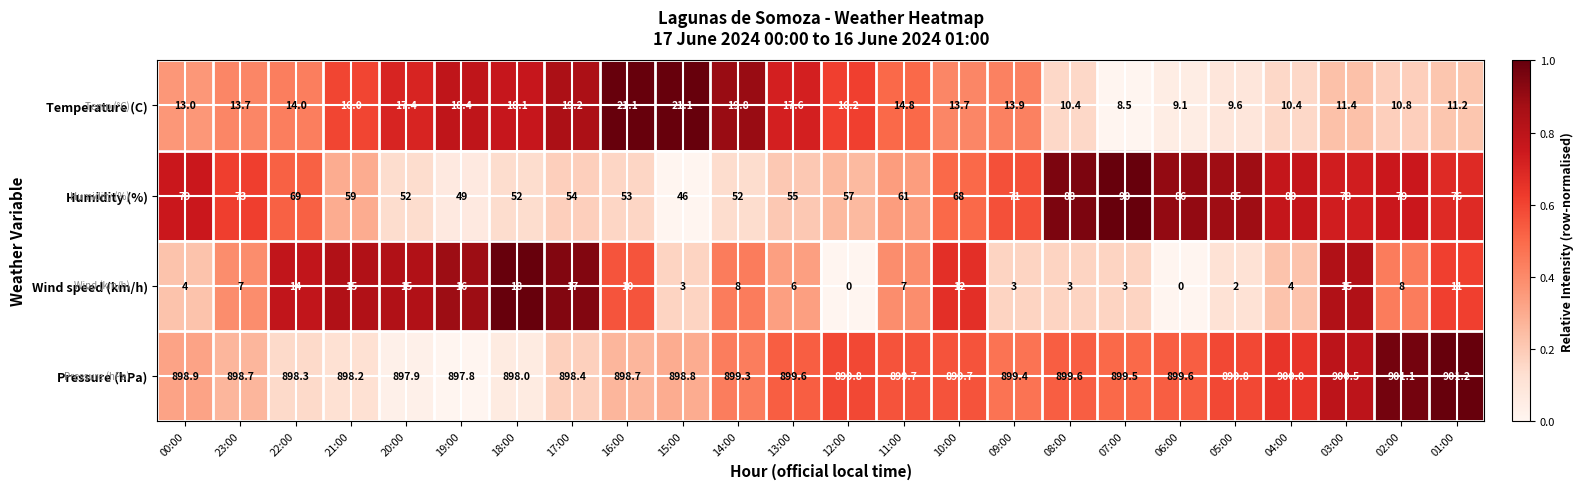

Which series has the largest total across all categories?

Pressure (hPa)